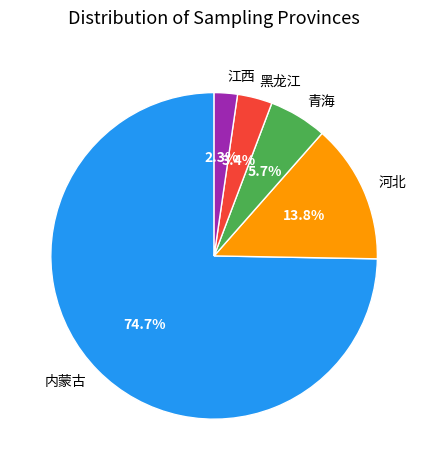

Which has a higher value, 江西 or 青海?

青海